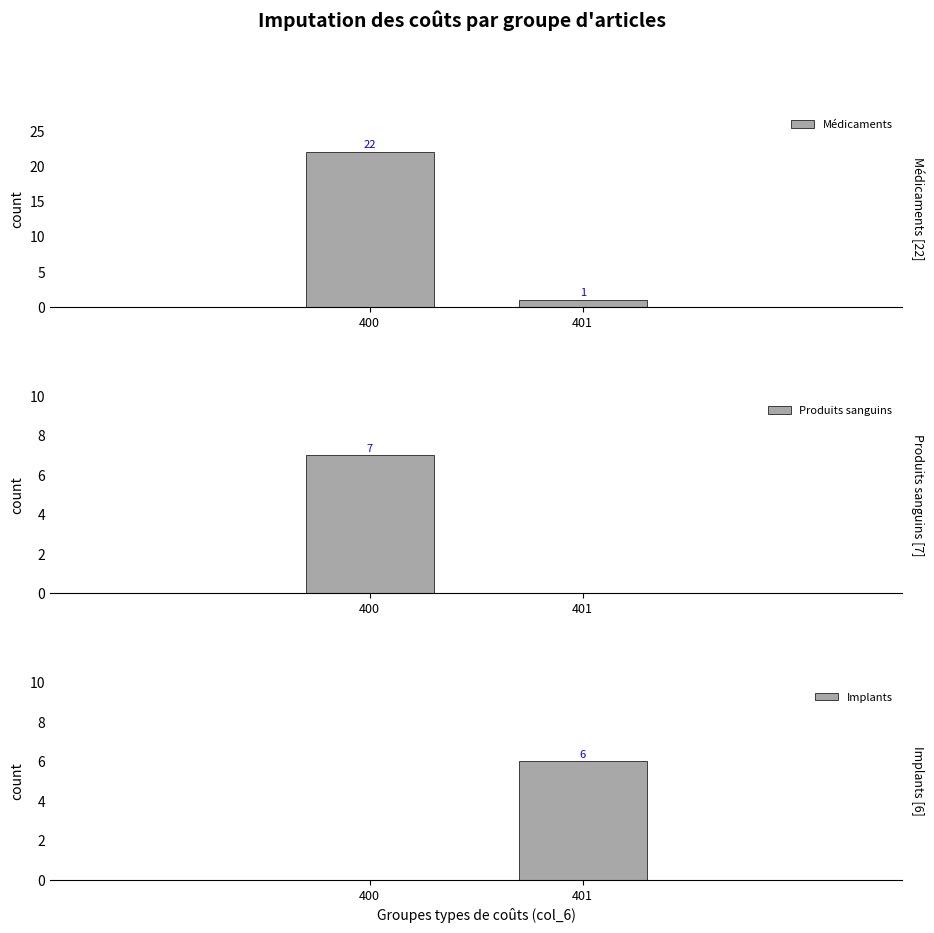

What is the difference between the values at 400 and 401?

21